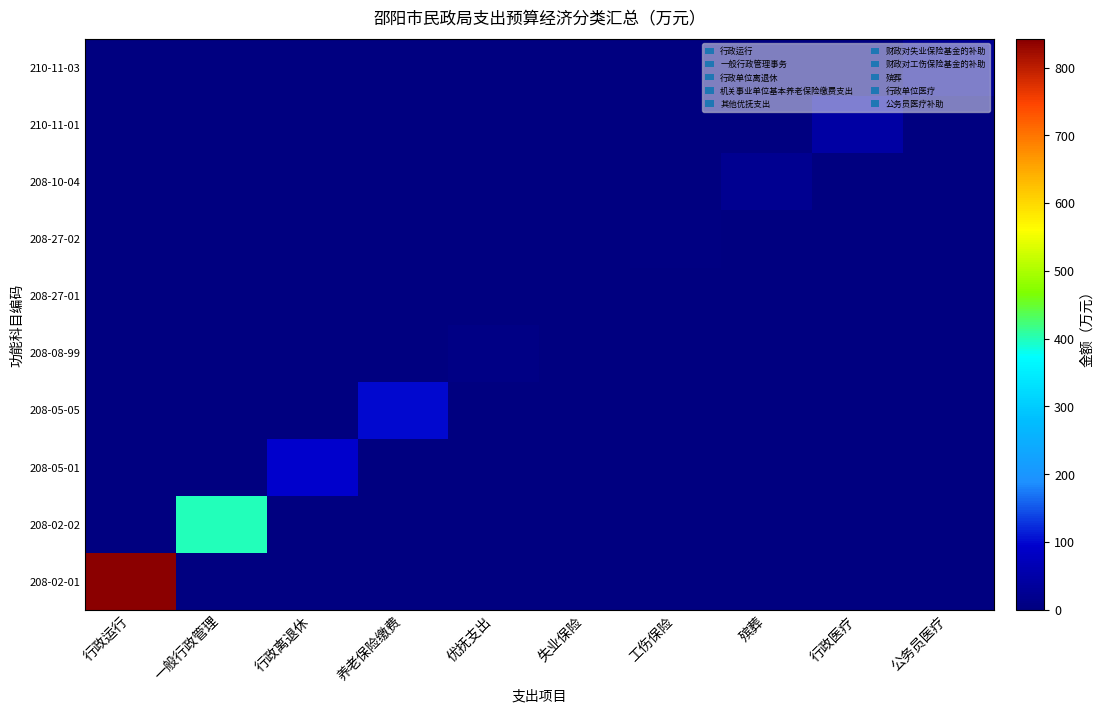

How many series are shown in this chart?

10